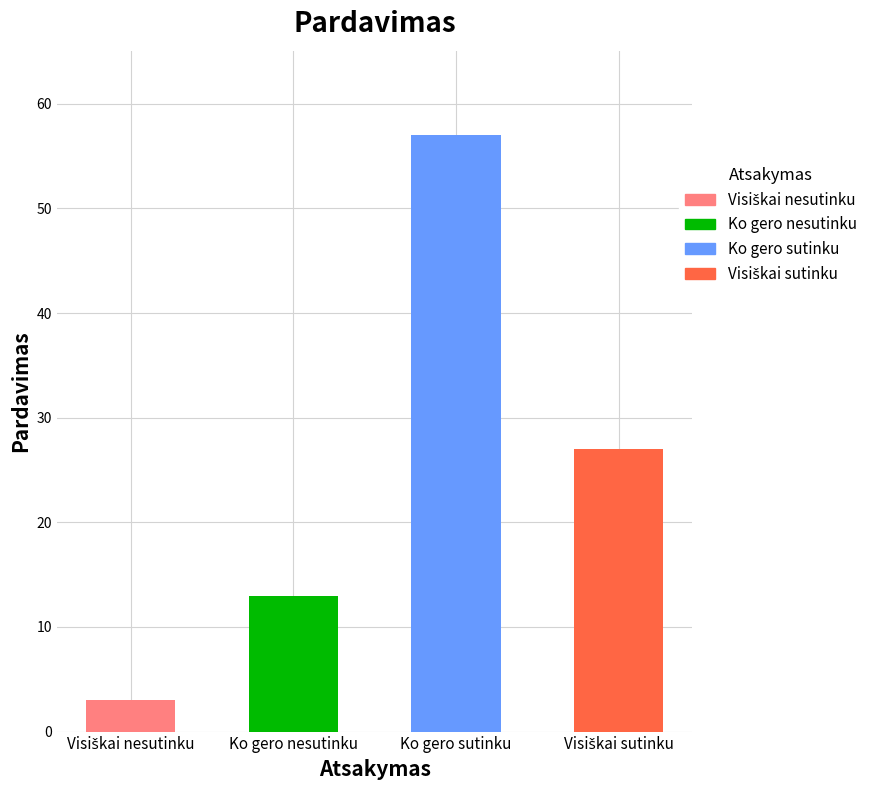

Rank the categories by value from highest to lowest.

Ko gero sutinku, Visiškai sutinku, Ko gero nesutinku, Visiškai nesutinku